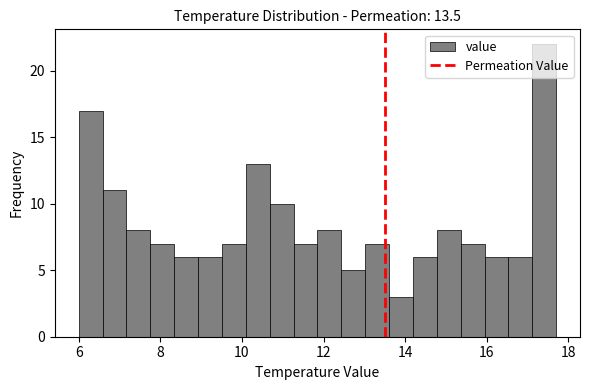

Read against the x-axis, roughly where is the centre of the tallest bar?

17.4